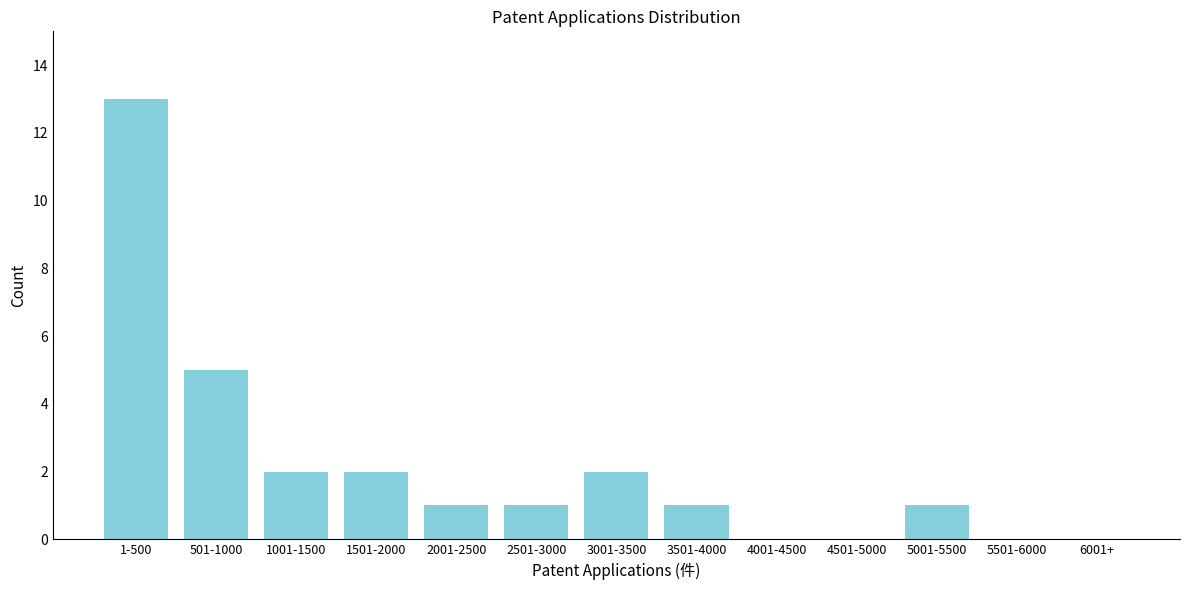

Reading left to right, transcribe all the data shown in this chart.

1-500=13	501-1000=5	1001-1500=2	1501-2000=2	2001-2500=1	2501-3000=1	3001-3500=2	3501-4000=1	4001-4500=0	4501-5000=0	5001-5500=1	5501-6000=0	6001+=0